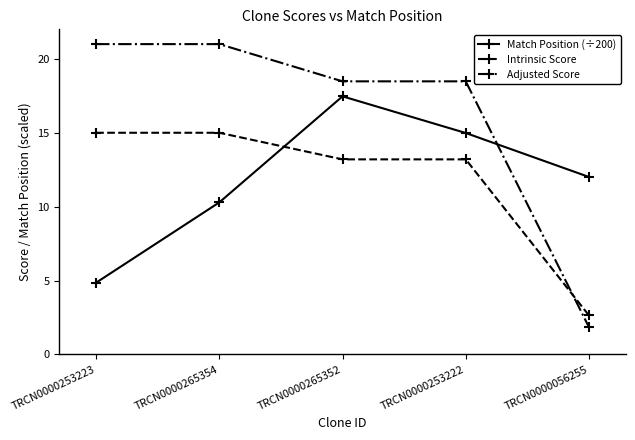

Is the value of Match Position (÷200) at TRCN0000253222 greater than the value of Adjusted Score at TRCN0000056255?

Yes